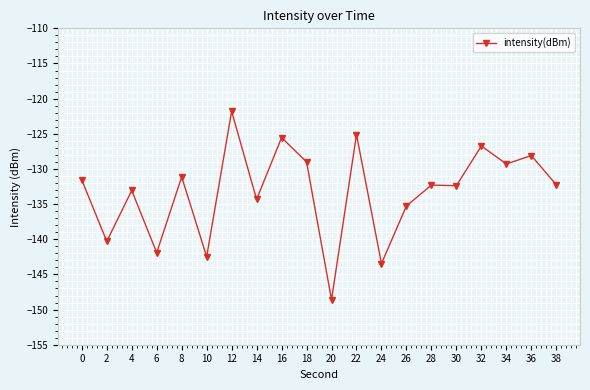

Which has a higher value, 38 or 6?

38